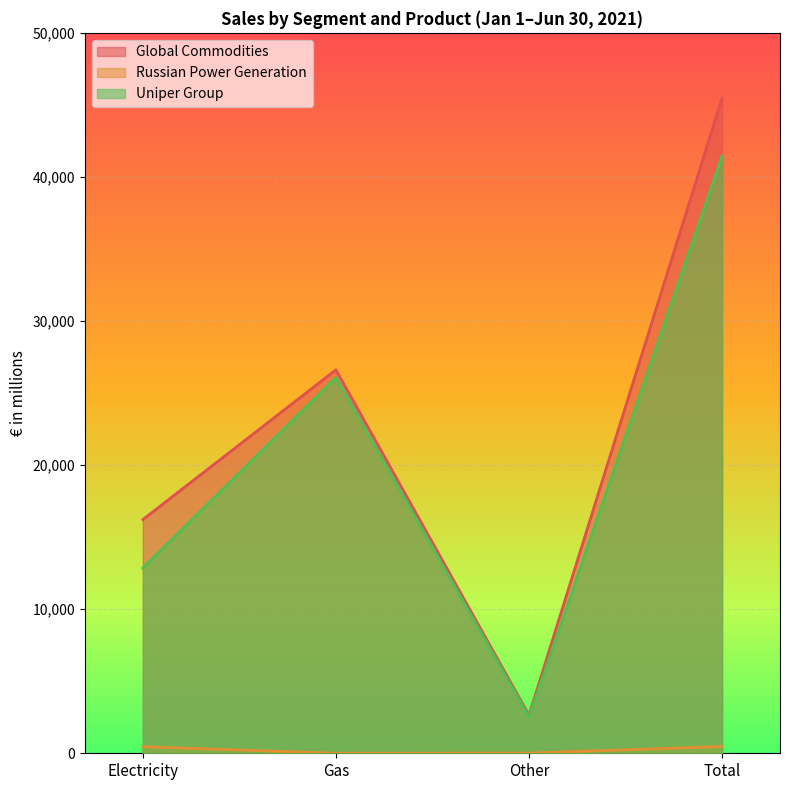

At which category does the chart reach its peak across all series?

Total